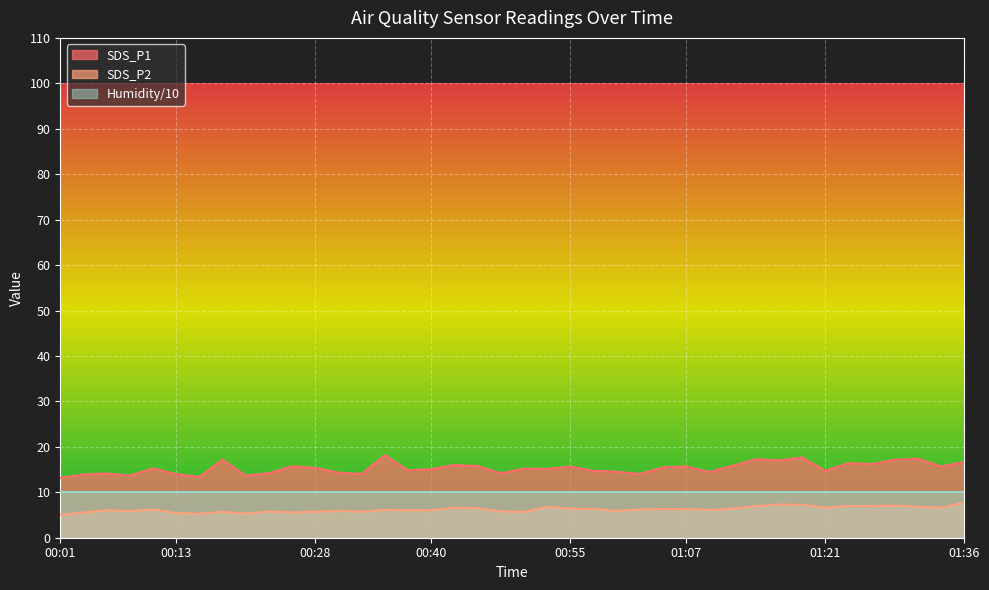

Which series has the widest spread of values?

SDS_P1